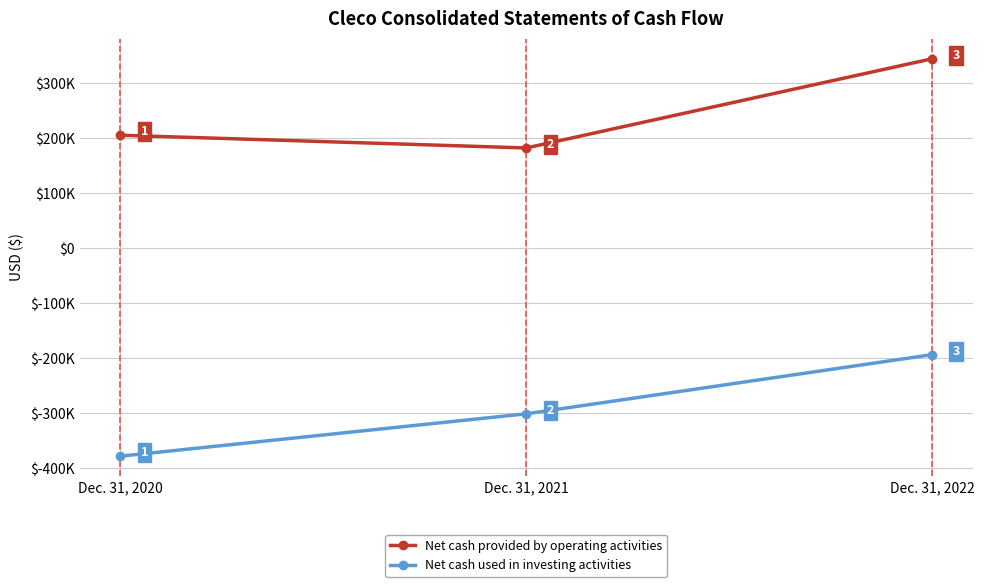

What is the difference between the highest and lowest values at Dec. 31, 2021?

483473